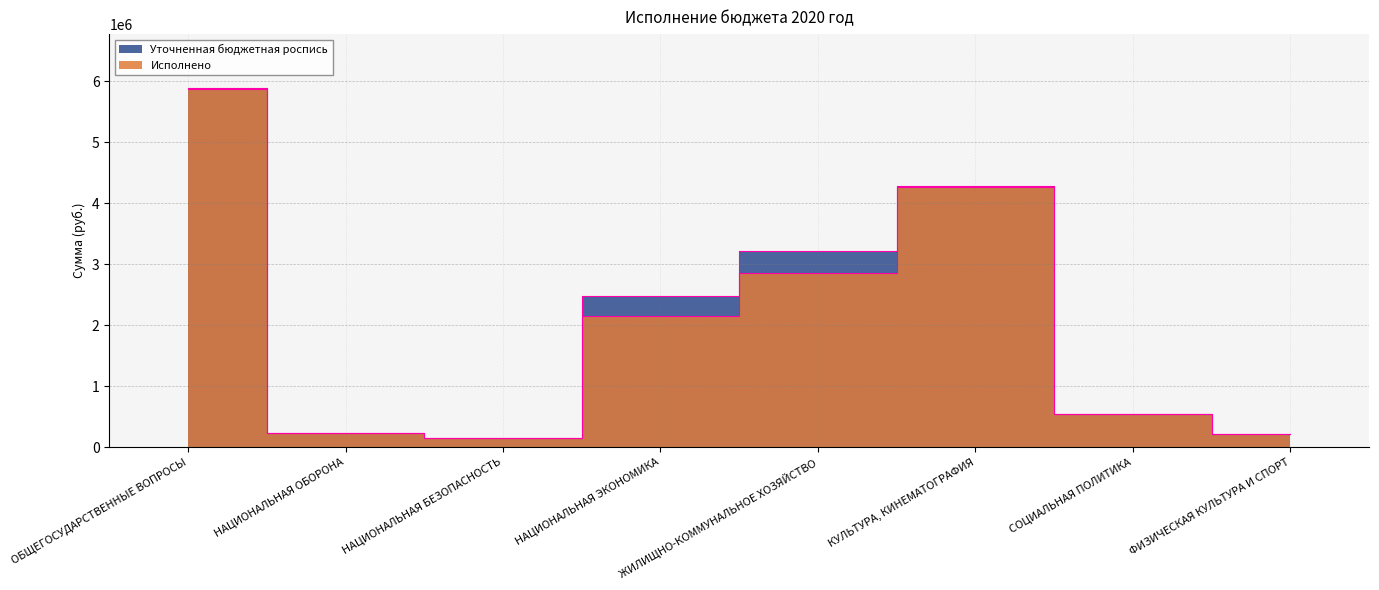

Where is the first local minimum for Исполнено?

НАЦИОНАЛЬНАЯ БЕЗОПАСНОСТЬ